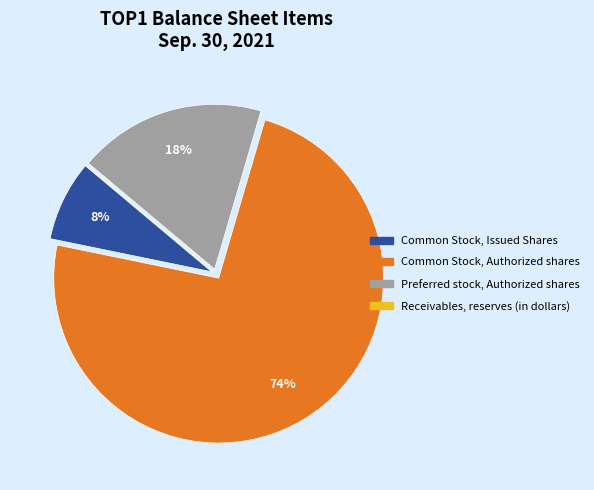

To the nearest percent, what is the combined percentage of Preferred stock, Authorized shares and Common Stock, Issued Shares?

26%